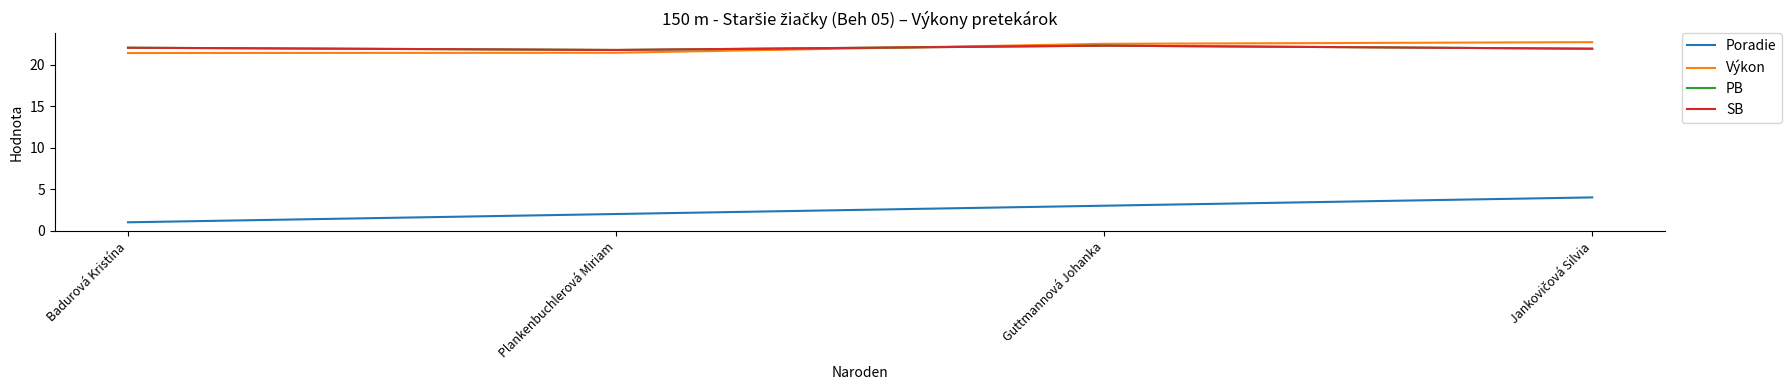

True or false: PB and Poradie cross at least once.

False